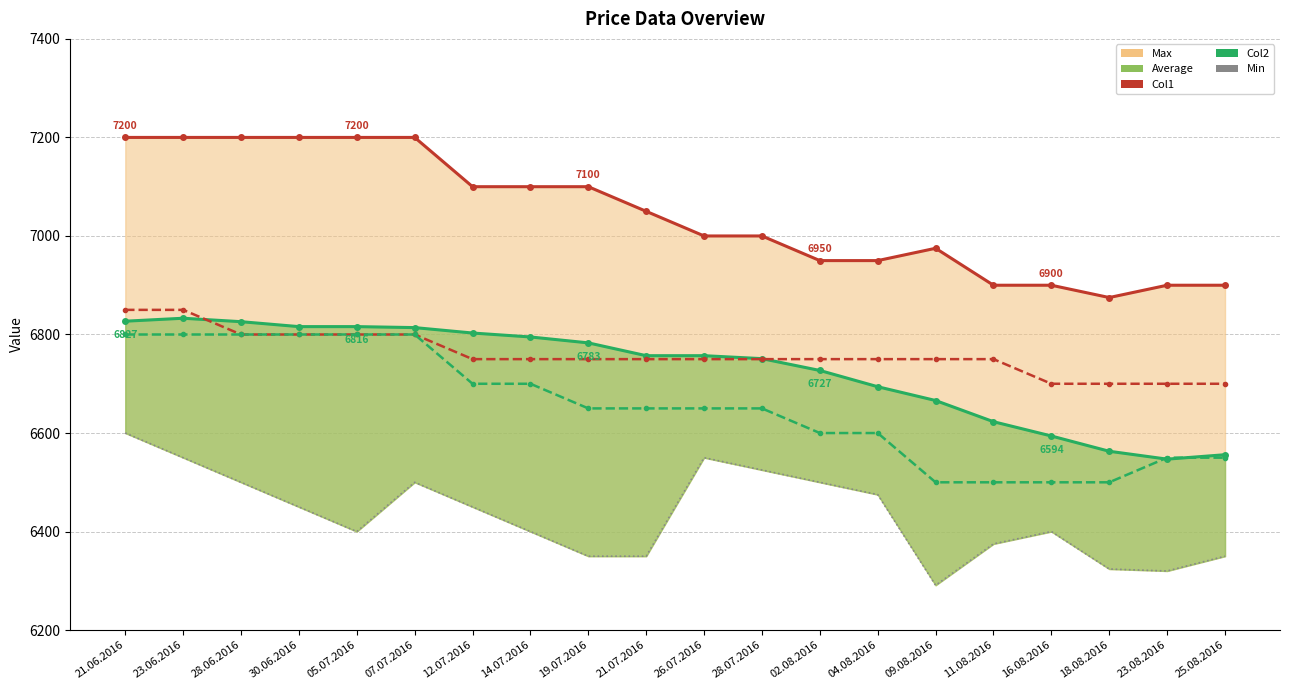

What is the sum of the Max values at 12.07.2016 and 18.08.2016?

13975